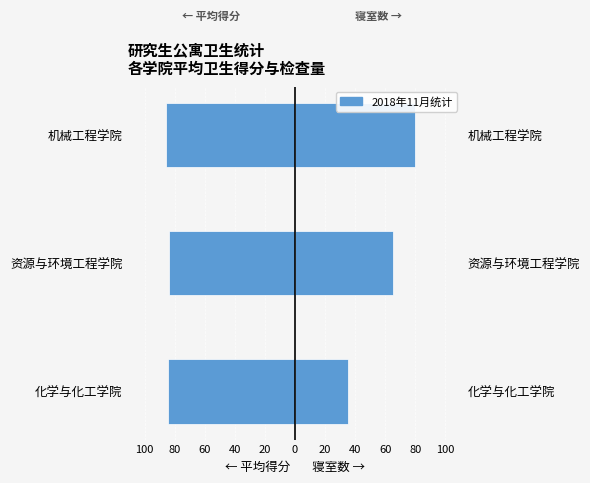

The 检查寝室数 (×5) series shows 117.1 at 机械工程学院. True or false?

False